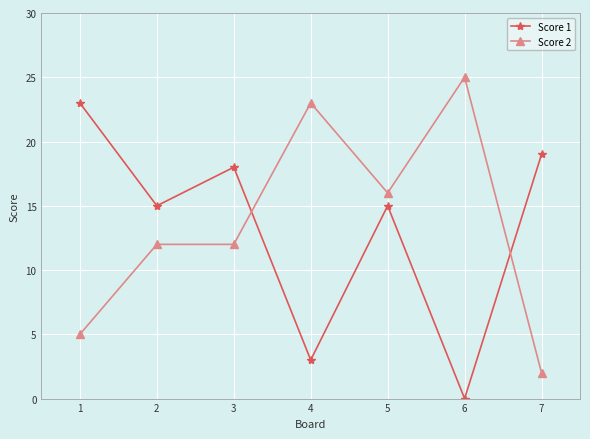

Rank the series at 7 from highest to lowest value.

Score 1, Score 2